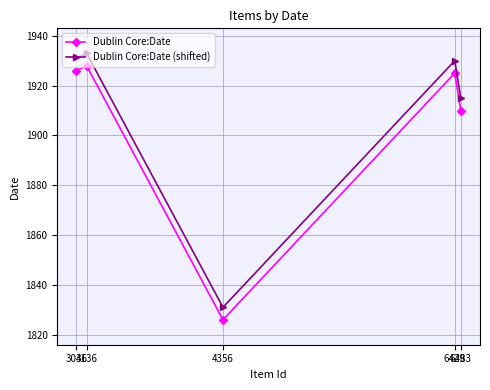

Where is the first local maximum for Dublin Core:Date (shifted)?

3136